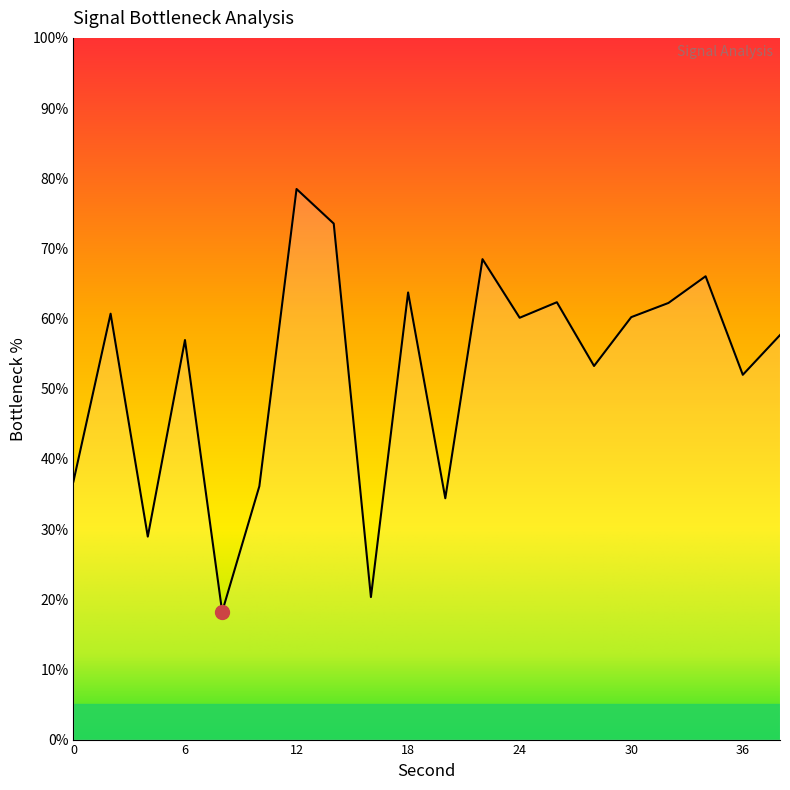

Does the chart display data point markers on the line(s)?

No